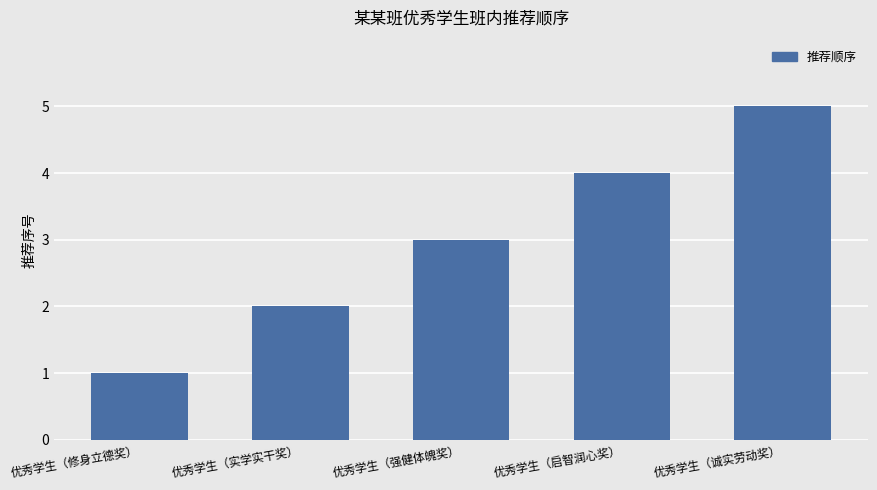

What is the average value?

3